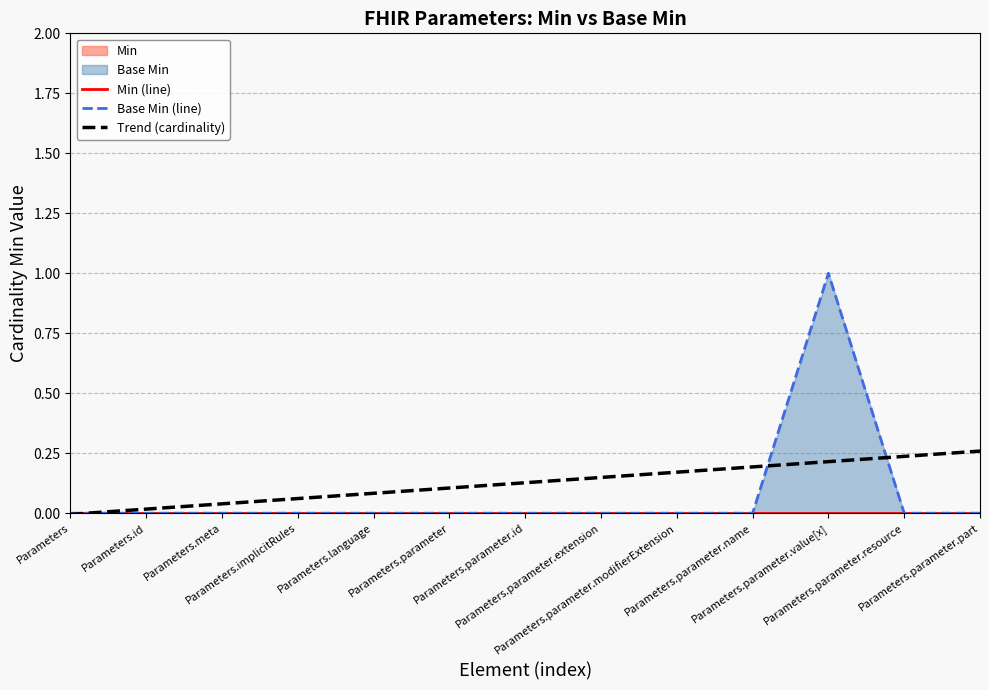

At how many categories does at least one series exceed 0?

12